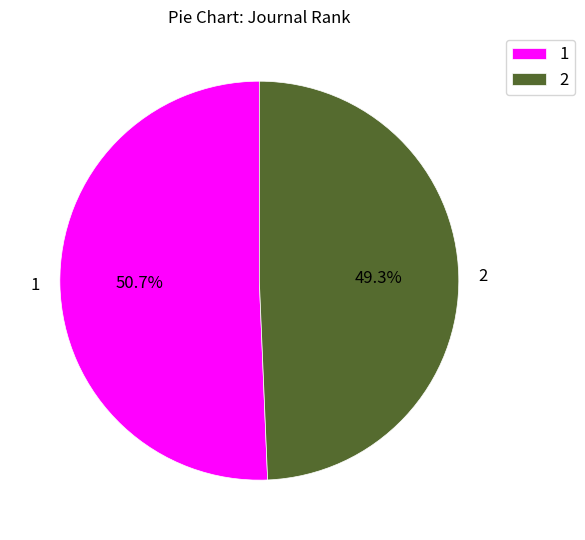

How many slices are in this pie chart?

2